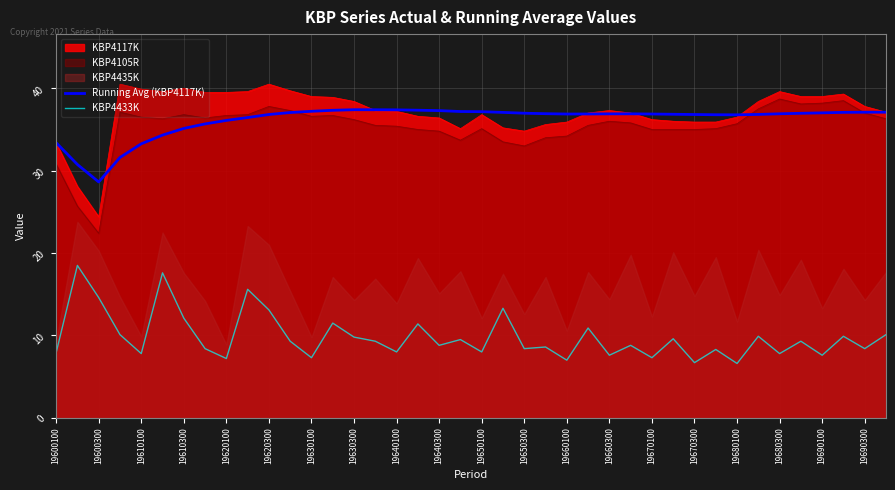

True or false: KBP4433K and Running Avg (KBP4117K) cross at least once.

False